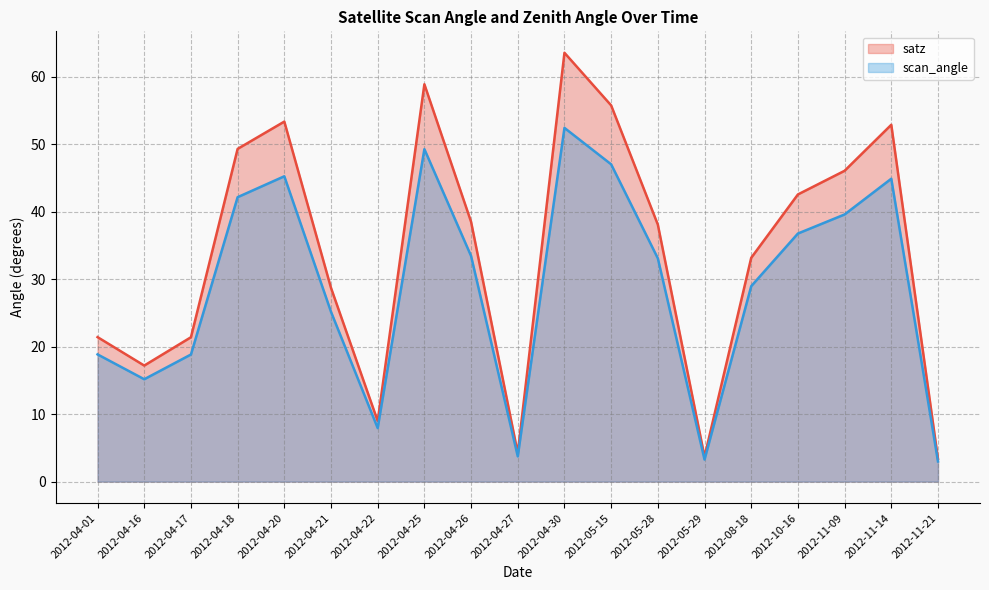

What is the minimum value for scan_angle?

3.0